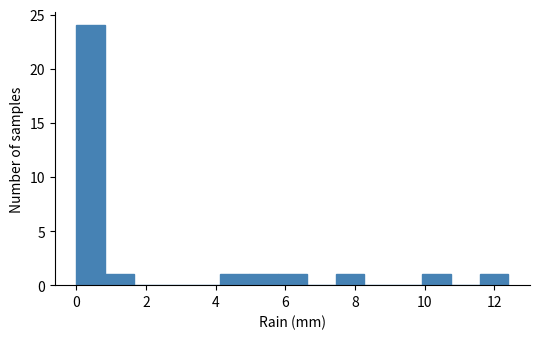

Reading left to right, transcribe this chart: for each bar, give the range it covers on the x-axis and its height. Neither the bar edges nor the heights are printed on the chart, so give them approximately, as read against the axes.

0.0 to 0.8: 24
0.8 to 1.6: 1
1.6 to 2.4: 0
2.4 to 3.4: 0
3.4 to 4.2: 0
4.2 to 5.0: 1
5.0 to 5.8: 1
5.8 to 6.6: 1
6.6 to 7.4: 0
7.4 to 8.2: 1
8.2 to 9.0: 0
9.0 to 10.0: 0
10.0 to 10.8: 1
10.8 to 11.6: 0
11.6 to 12.4: 1